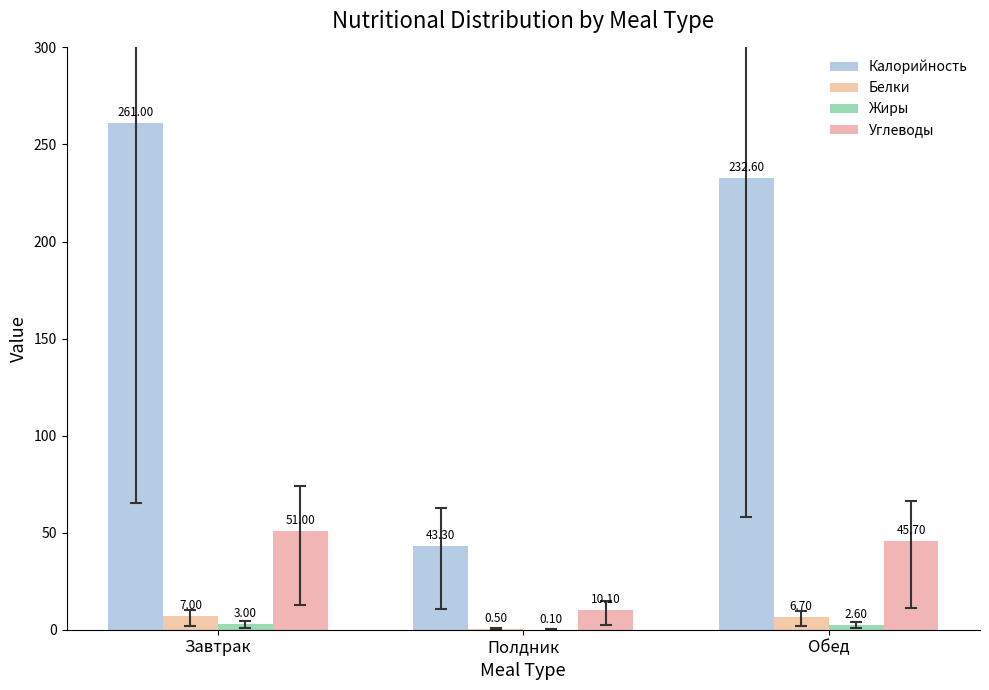

List the labels in order of Белки value, largest first.

Завтрак, Обед, Полдник